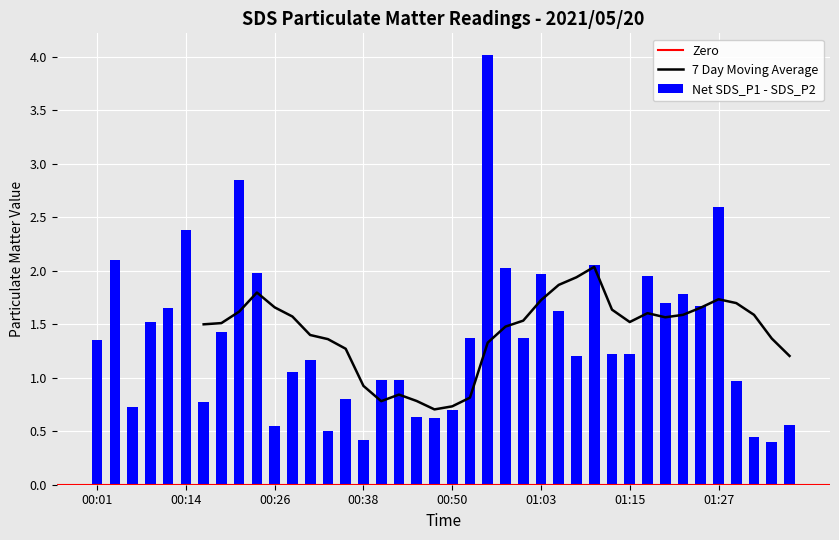

Does the chart contain any negative values?

No